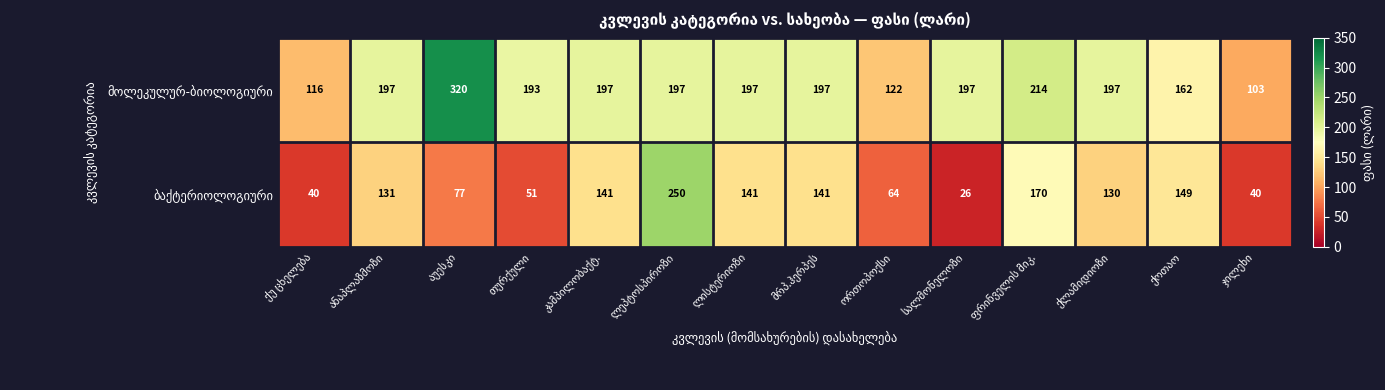

How many categories are shown in the chart?

14